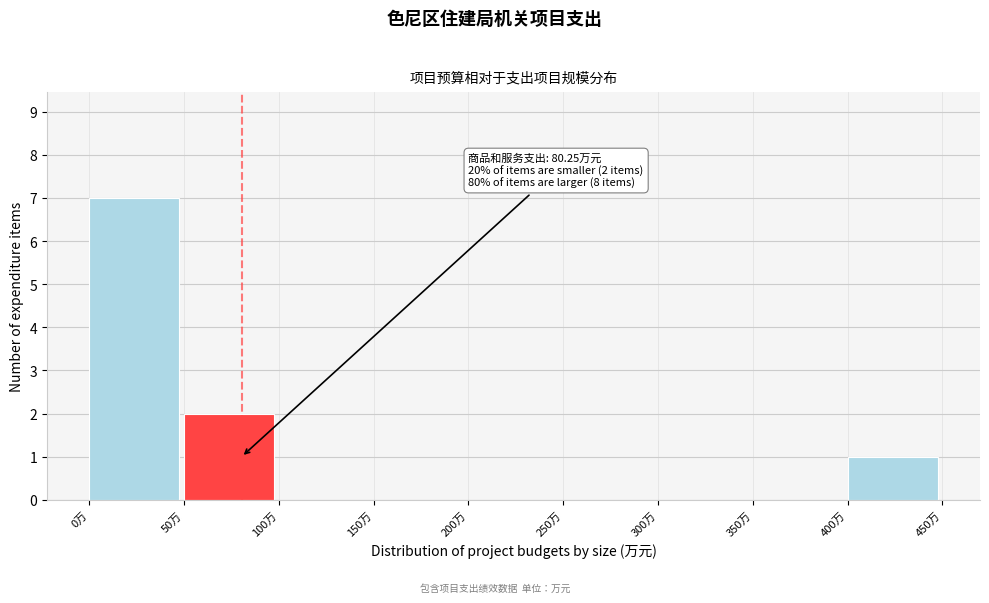

Over which range of the x-axis is the bar tallest?

0 to 50